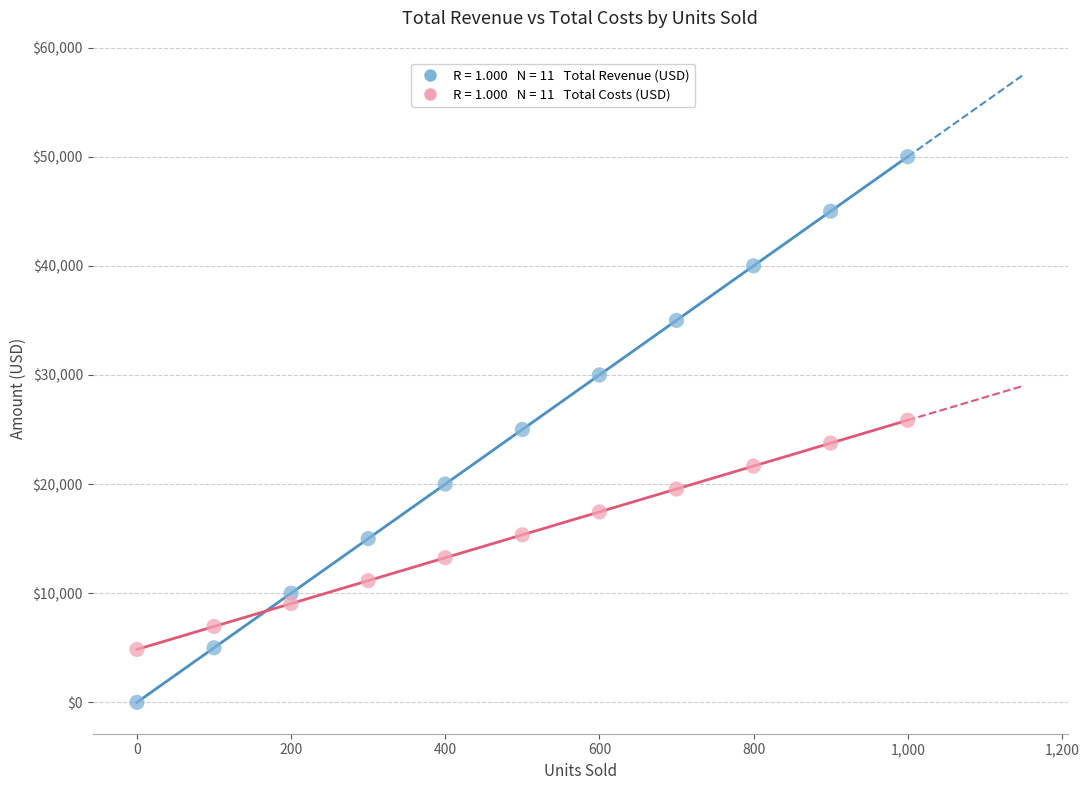

Across all data points, what is the range of X values (max minus min)?

1000